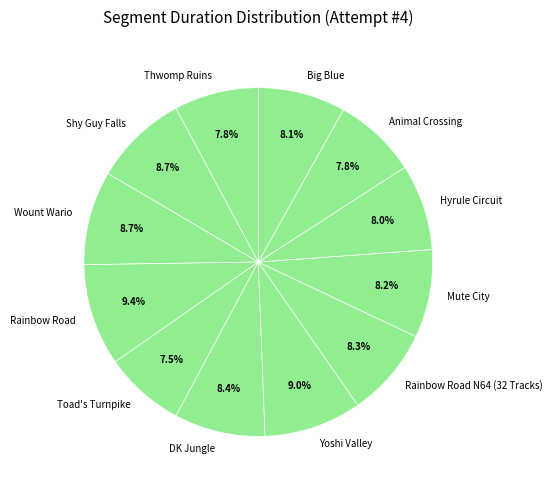

Count the number of slices in the pie.

12